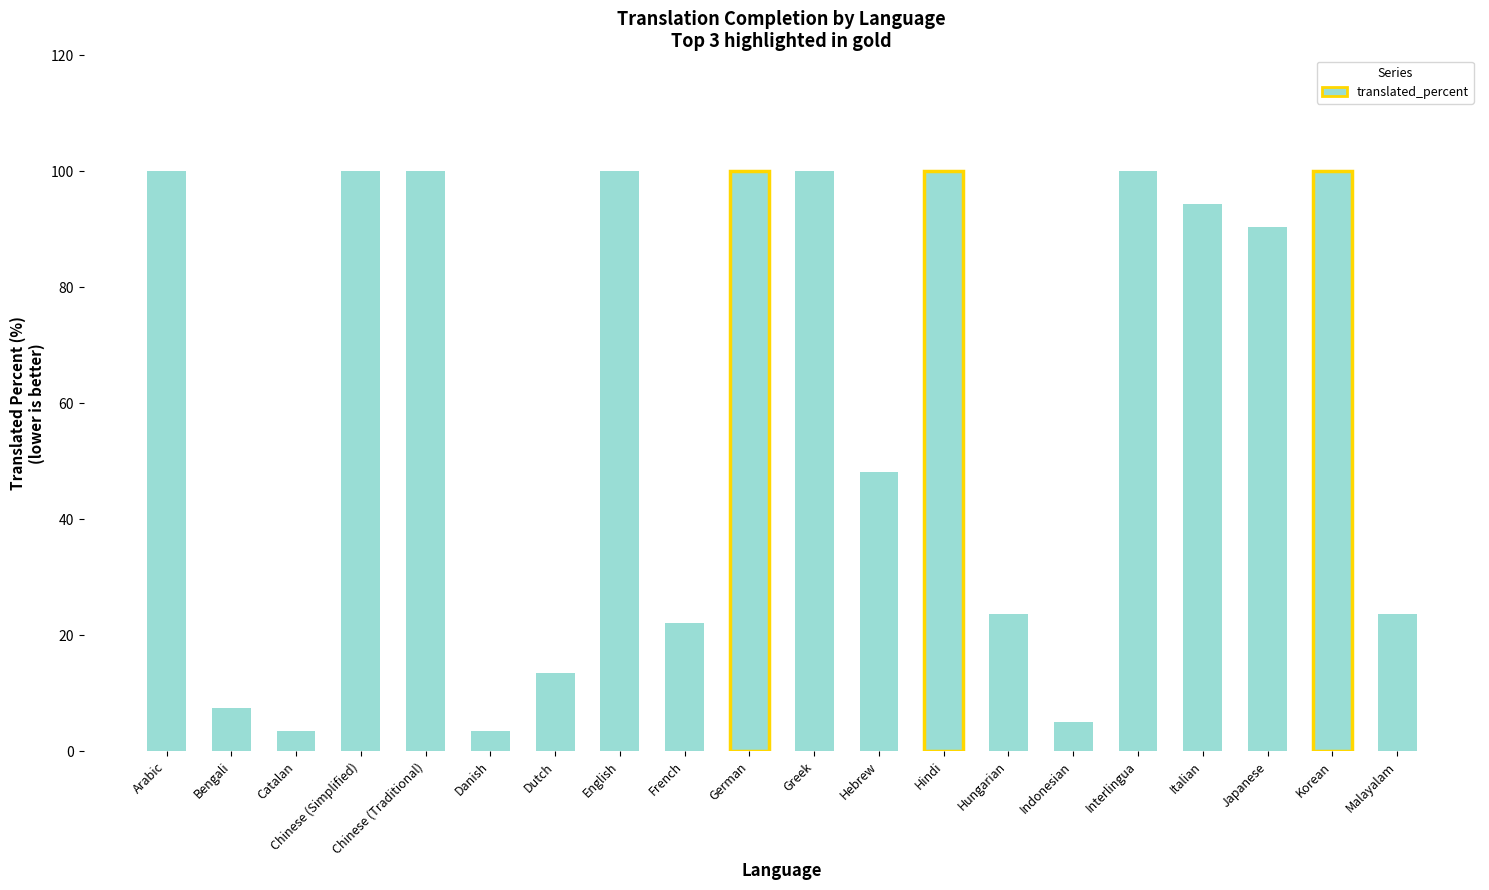

Where is the data nearest to the value 51?

Hebrew